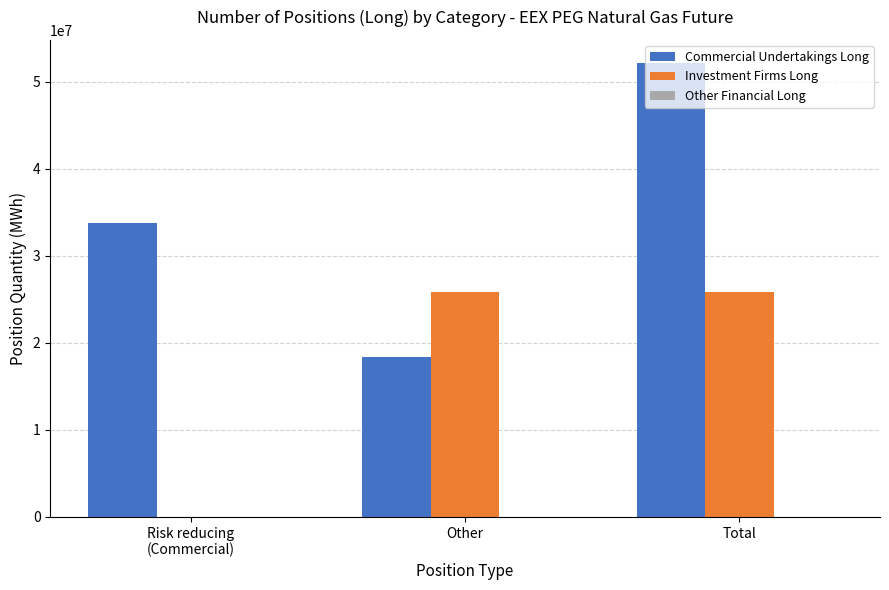

What is the sum of all Investment Firms Long values?

51550156